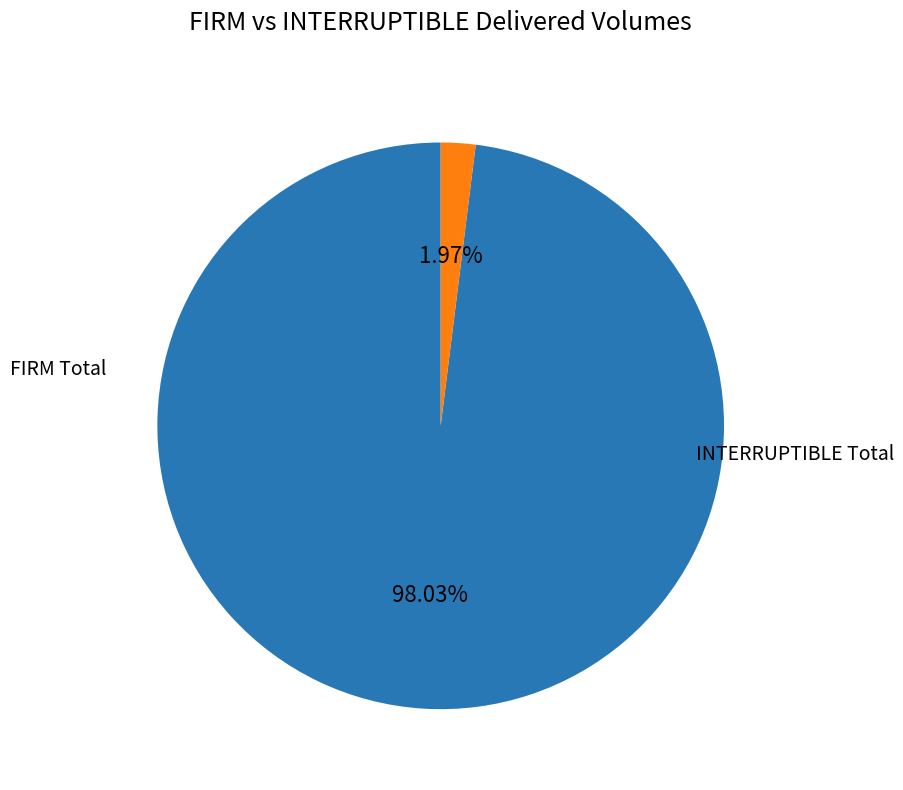

Is there a majority slice in this chart?

Yes